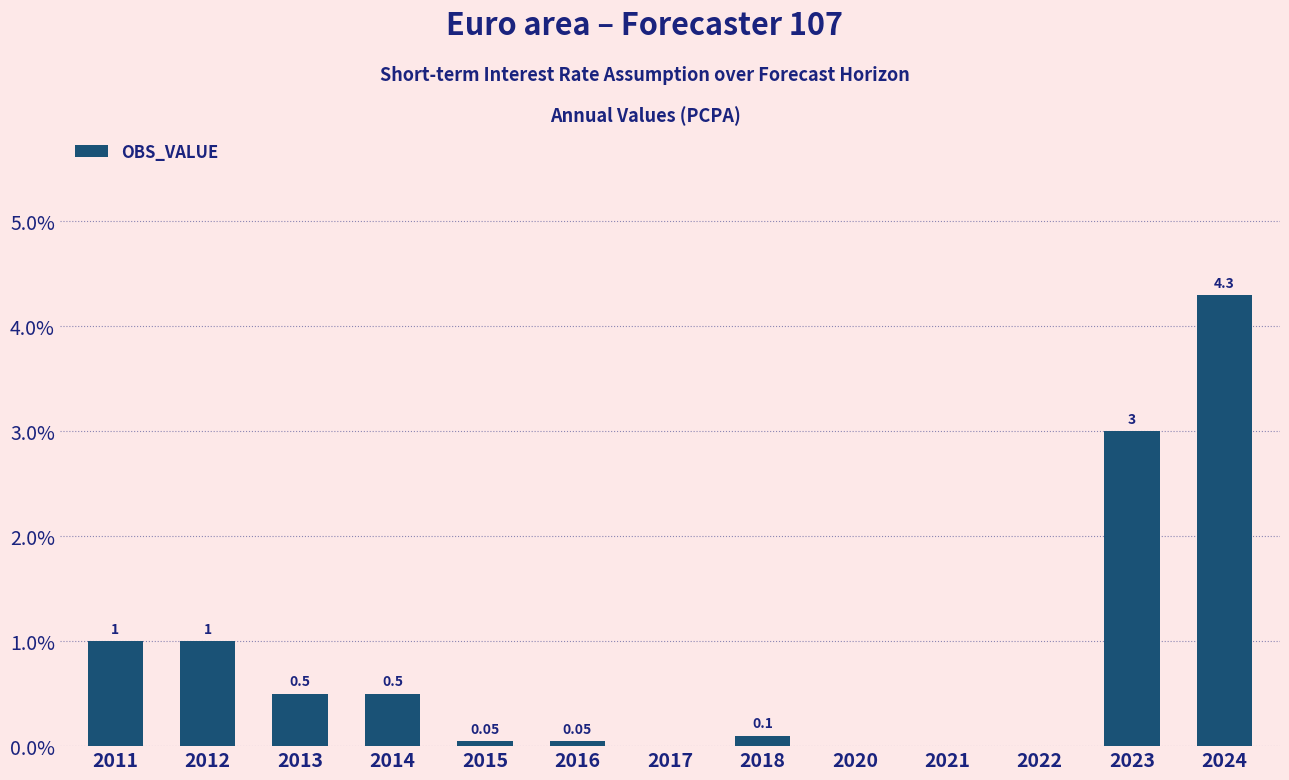

Reading left to right, what are all the values shown in this chart?

2011=1.0	2012=1.0	2013=0.5	2014=0.5	2015=0.1	2016=0.1	2017=0.0	2018=0.1	2020=0.0	2021=0.0	2022=0.0	2023=3.0	2024=4.3